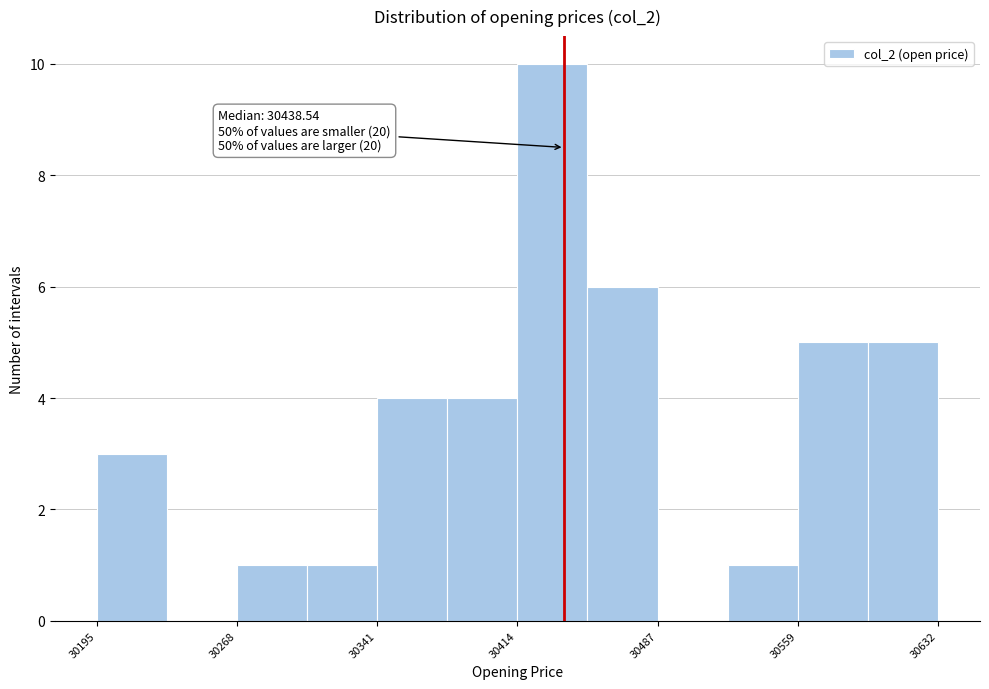

Read against the x-axis, roughly where is the centre of the tallest bar?

30430